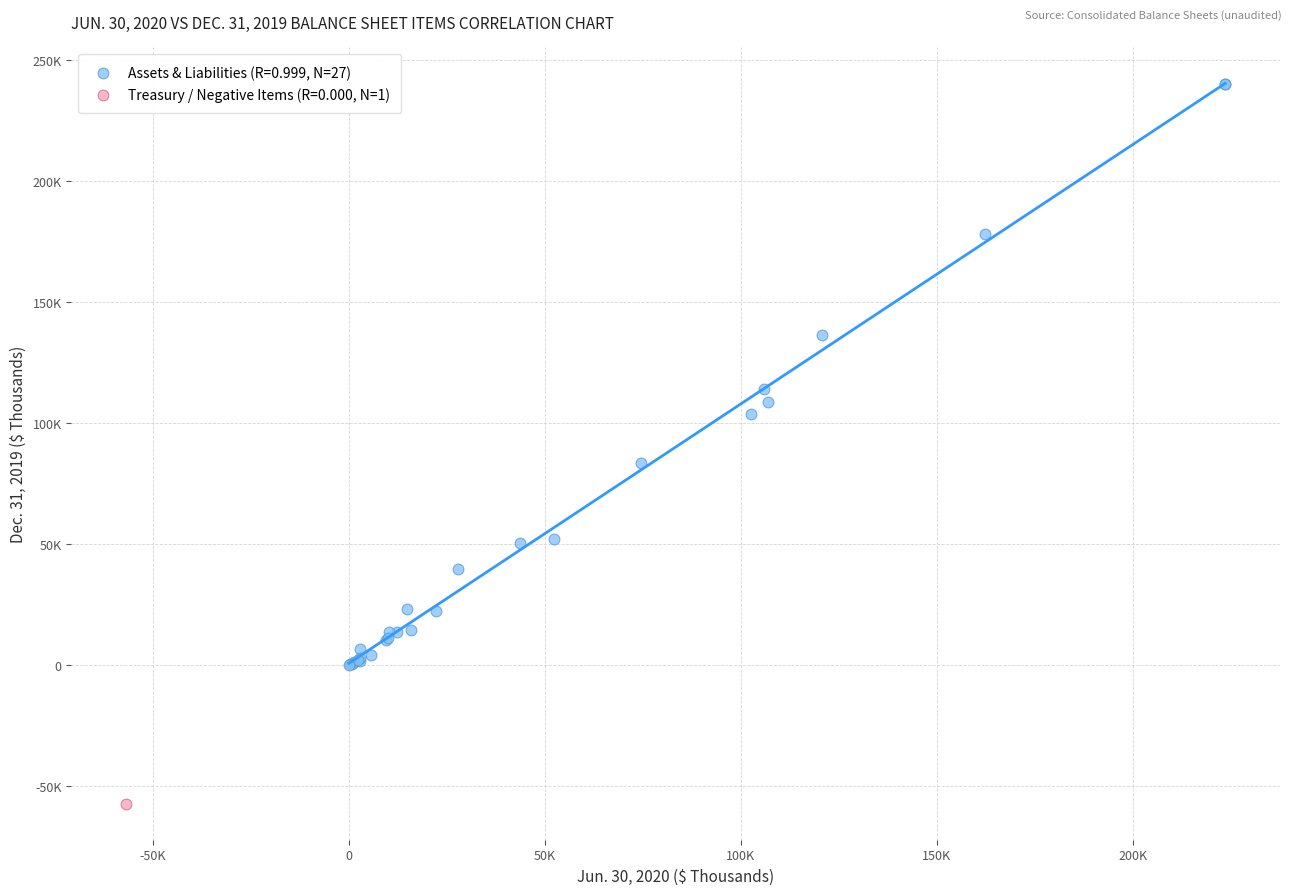

What are all the series names shown in the legend?

Assets & Liabilities (R=0.999, N=27), Treasury / Negative Items (R=0.000, N=1)